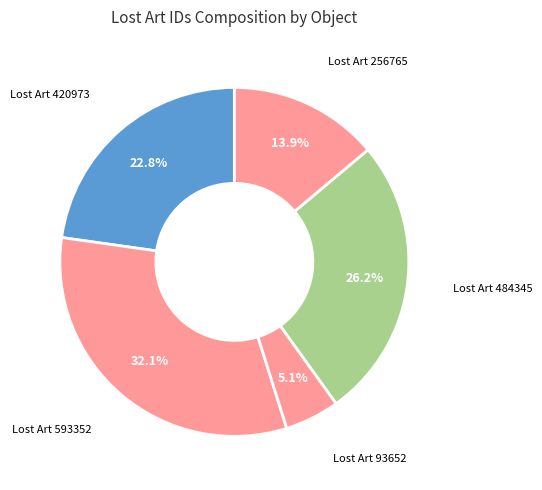

Count the number of slices in the pie.

5